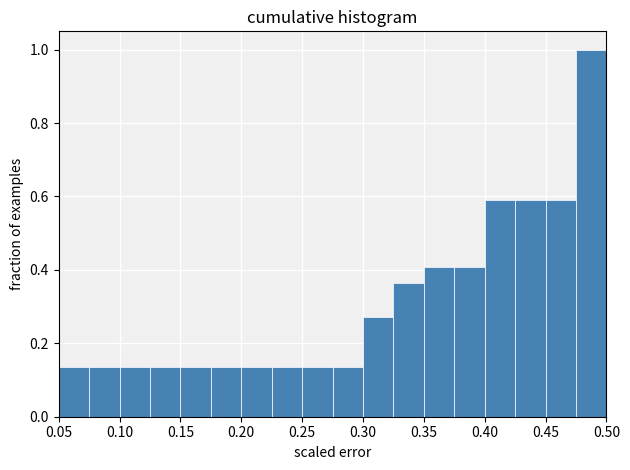

Over which range of the x-axis is the bar tallest?

0.475 to 0.500